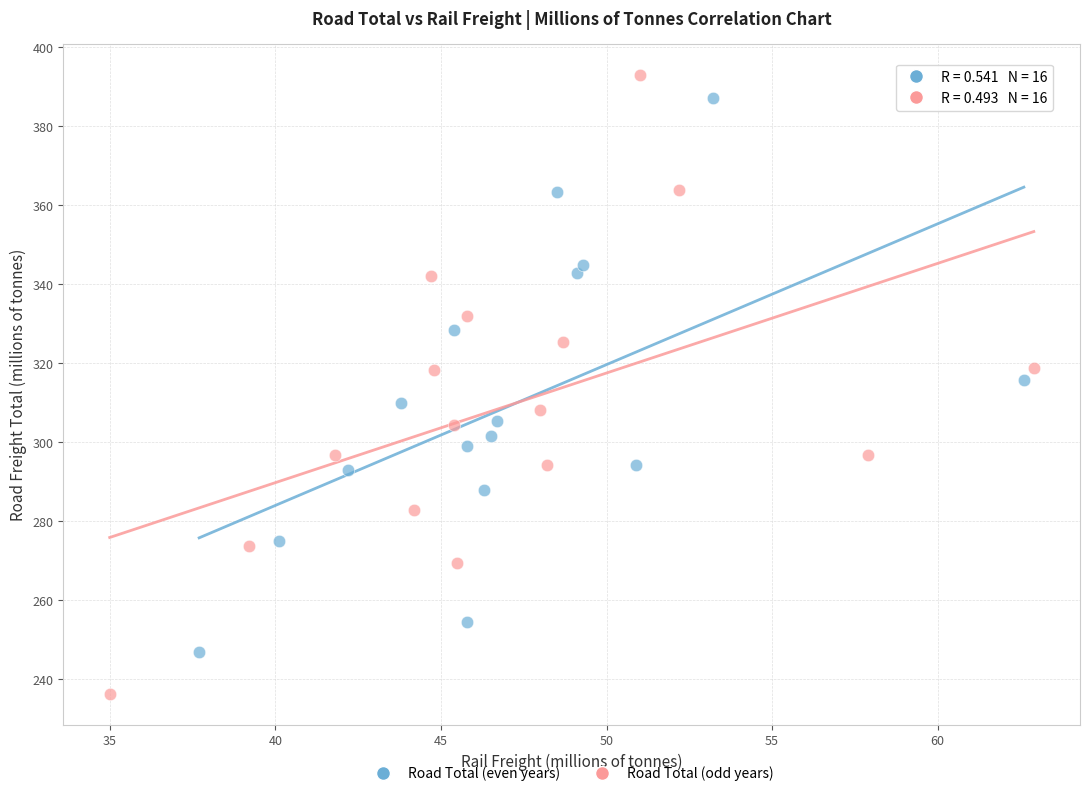

Which series has the widest spread of Y values?

Road Total (odd years)